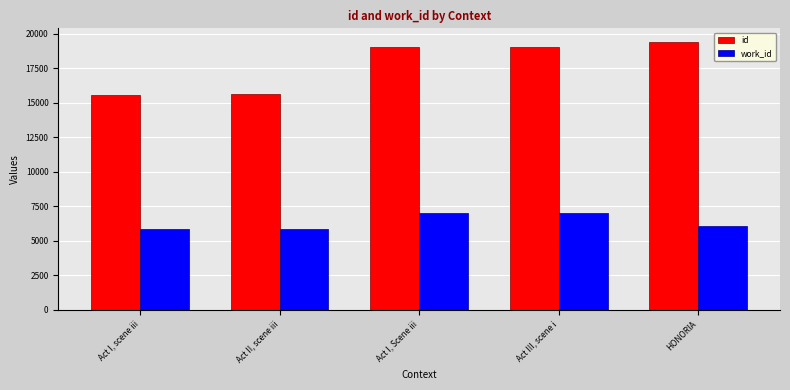

Is it true that work_id equals 7034 at Act III, scene i?

True